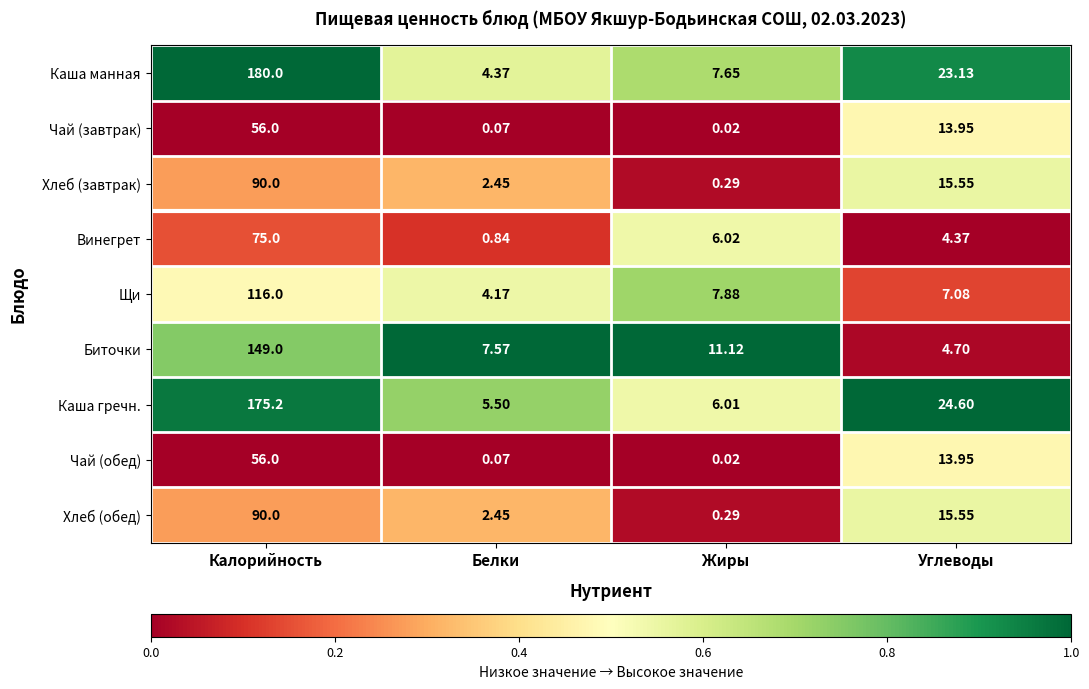

What is the total value across all series at Углеводы?

122.9